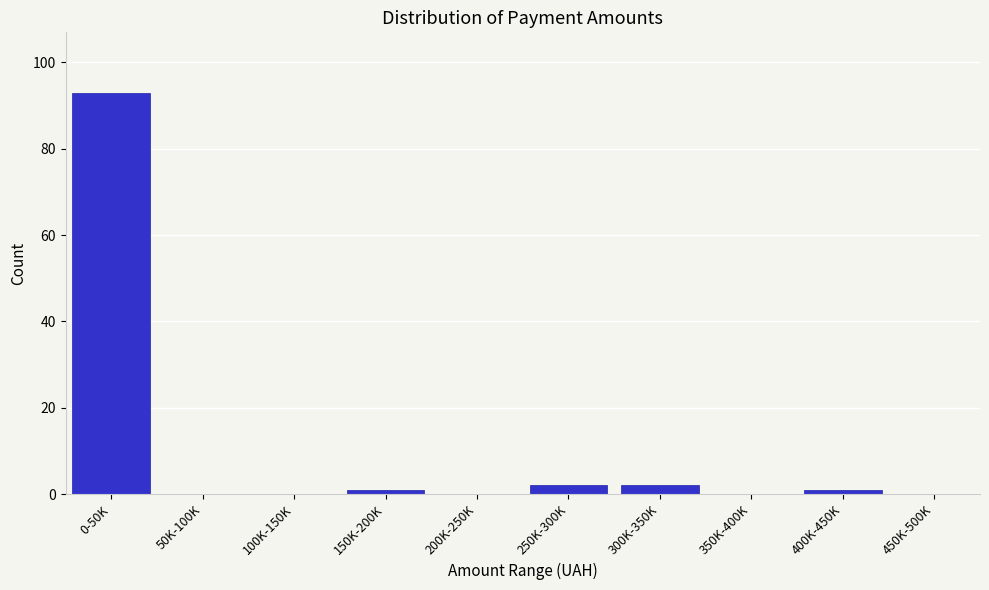

Reading left to right, transcribe all the data shown in this chart.

0-50K=93	50K-100K=0	100K-150K=0	150K-200K=1	200K-250K=0	250K-300K=2	300K-350K=2	350K-400K=0	400K-450K=1	450K-500K=0